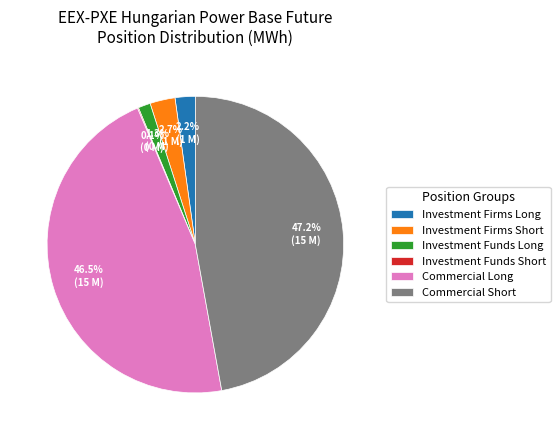

What is the largest slice in the pie chart?

Commercial Short